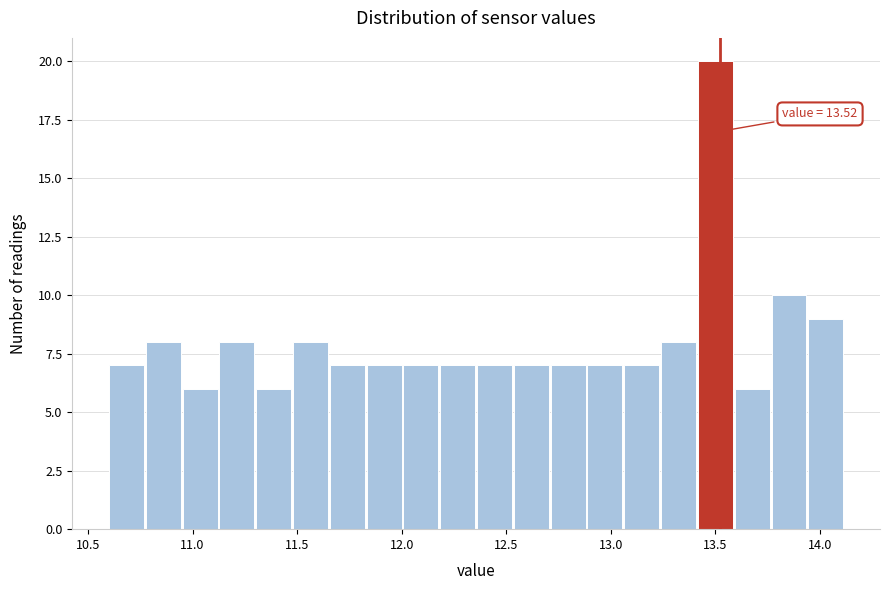

Around what value on the x-axis is the tallest bar? Give the approximate position of its centre, as read against the axis.

13.50